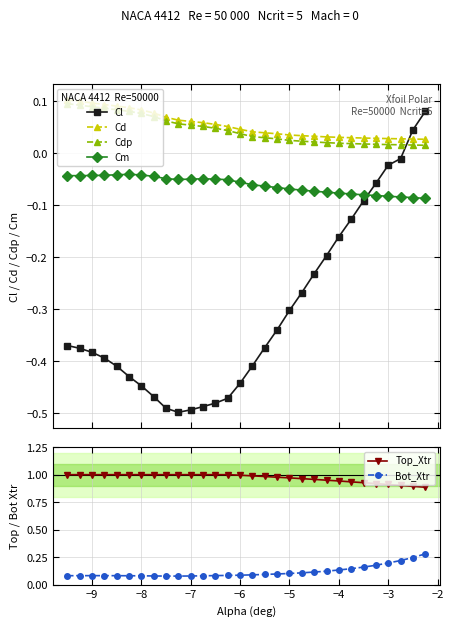

List the series in order of their peak value, lowest first.

Cm, Cl, Cdp, Cd, Bot_Xtr, Top_Xtr